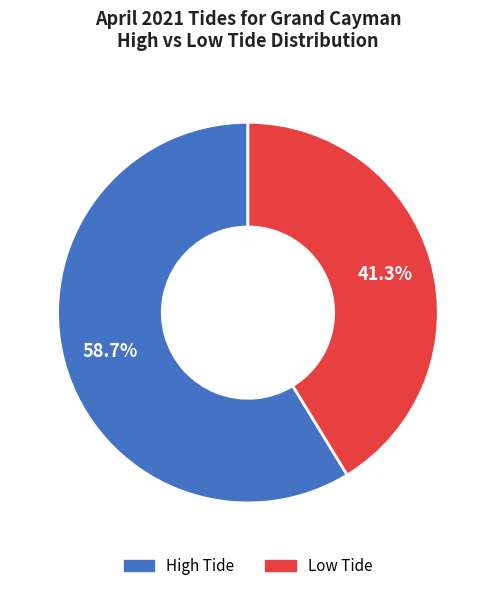

Is the sum of High Tide and Low Tide greater than half?

Yes